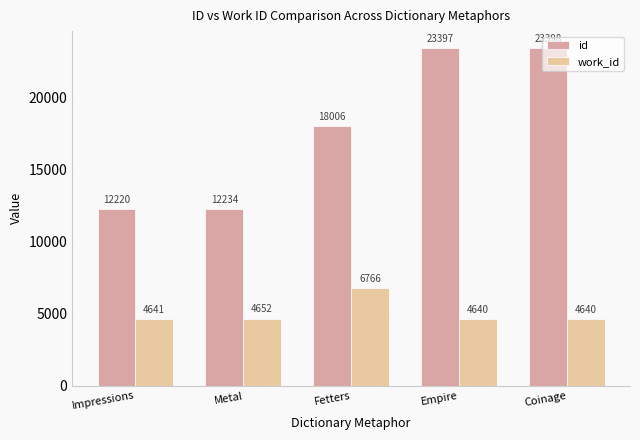

Reading right to left, what are all the values shown in this chart?

id: Coinage=23398	Empire=23397	Fetters=18006	Metal=12234	Impressions=12220
work_id: Coinage=4640	Empire=4640	Fetters=6766	Metal=4652	Impressions=4641